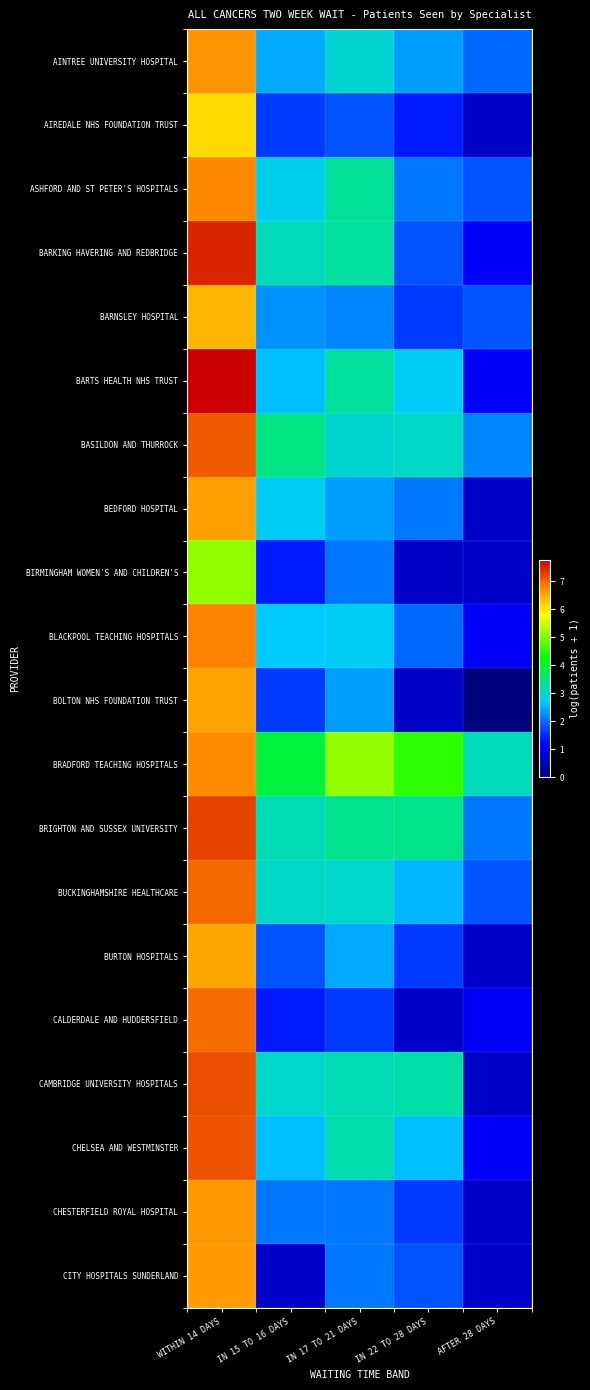

Which series has the largest total across all categories?

BRADFORD TEACHING HOSPITALS